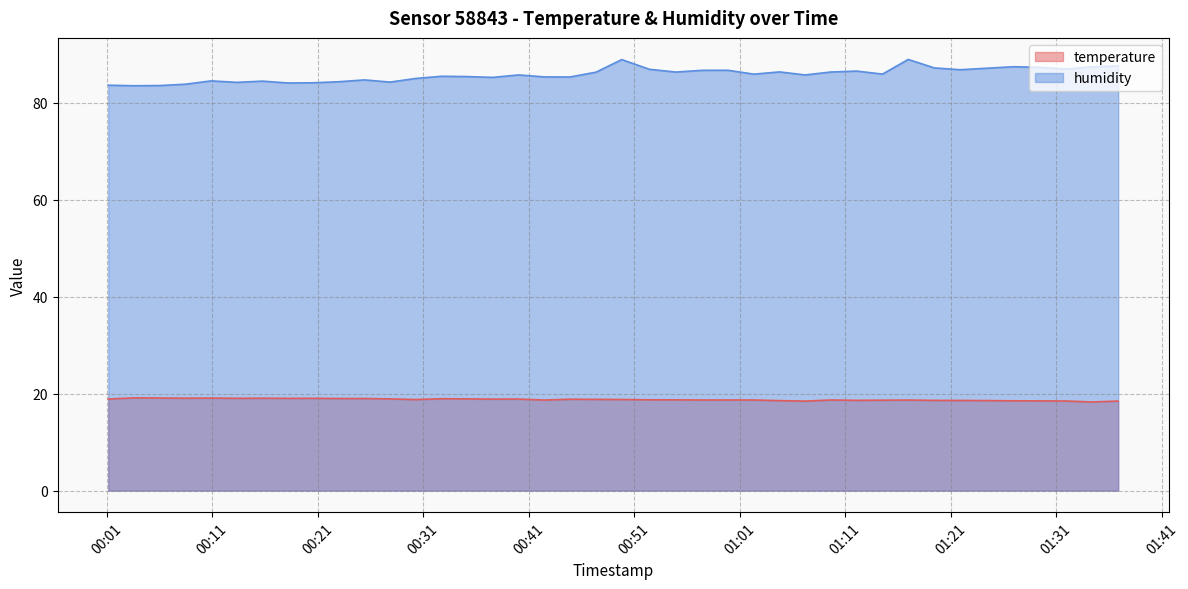

Rank the series by their maximum value, from lowest to highest.

temperature, humidity